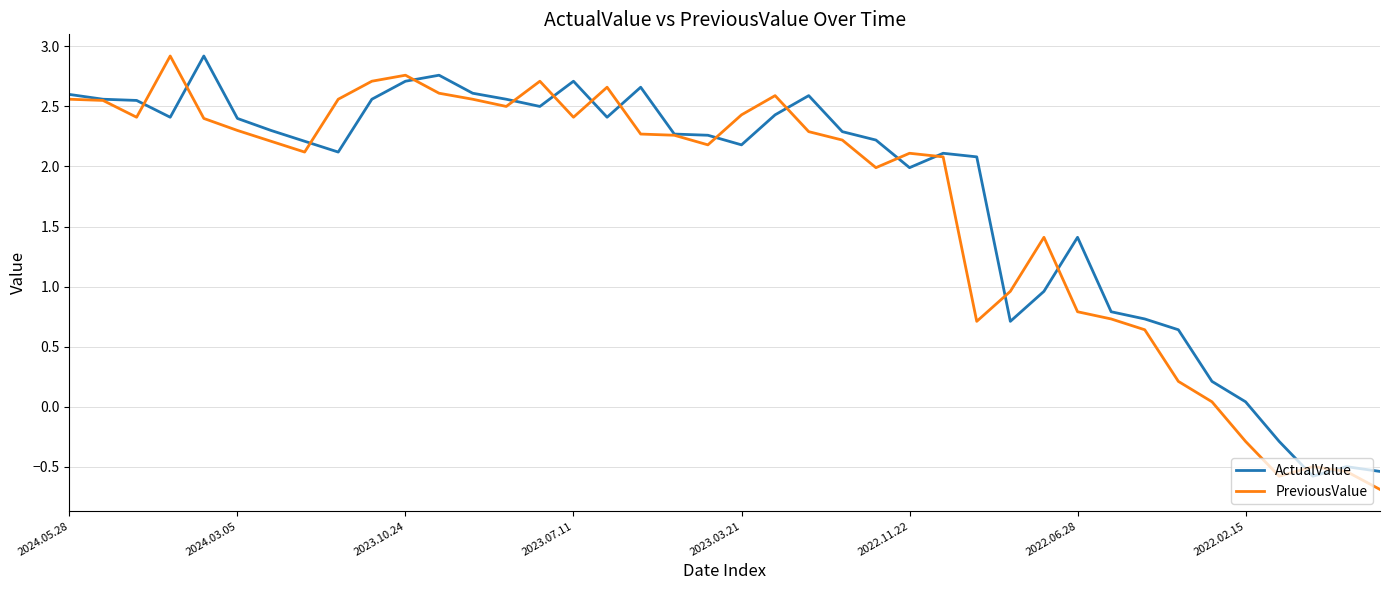

What is the maximum value for ActualValue?

2.9